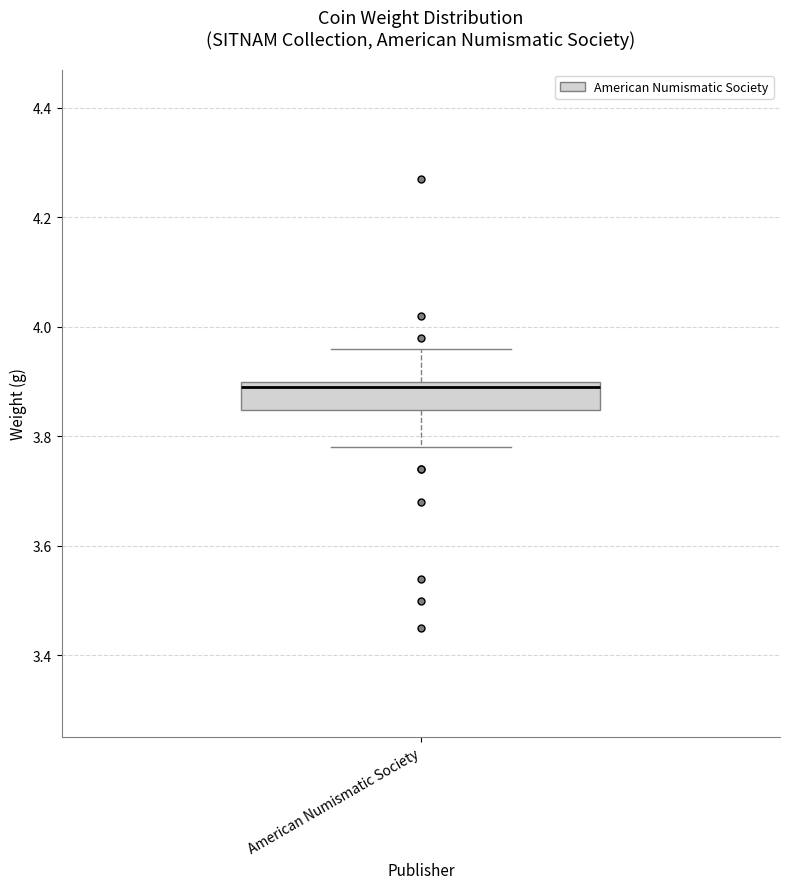

Transcribe this box plot: give where the median line is, the range the box spans, and where the two whiskers end, as read against the y-axis. The values are not printed on the chart, so give them approximately, as read against the axis.

median 3.90 (just below the box's upper edge), box 3.84 to 3.90, whiskers 3.78 to 3.96